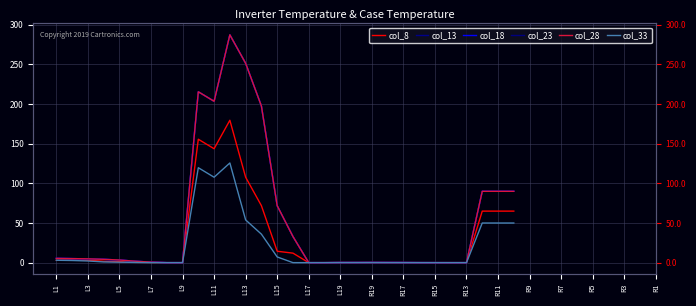

What is the label of the 9th point from the left?

L9